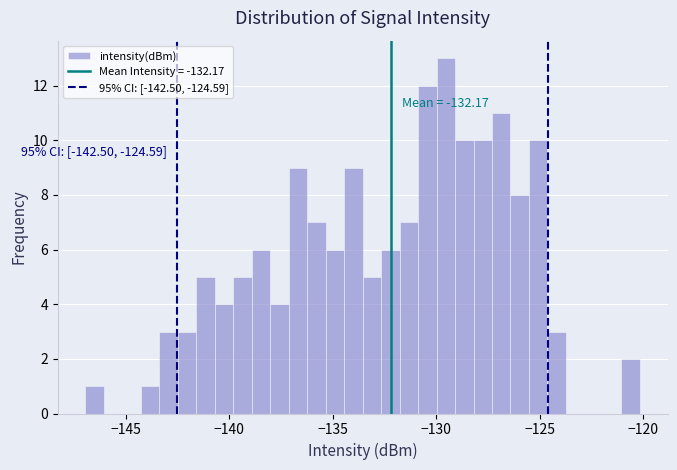

Around what value on the x-axis is the tallest bar? Give the approximate position of its centre, as read against the axis.

-129.5